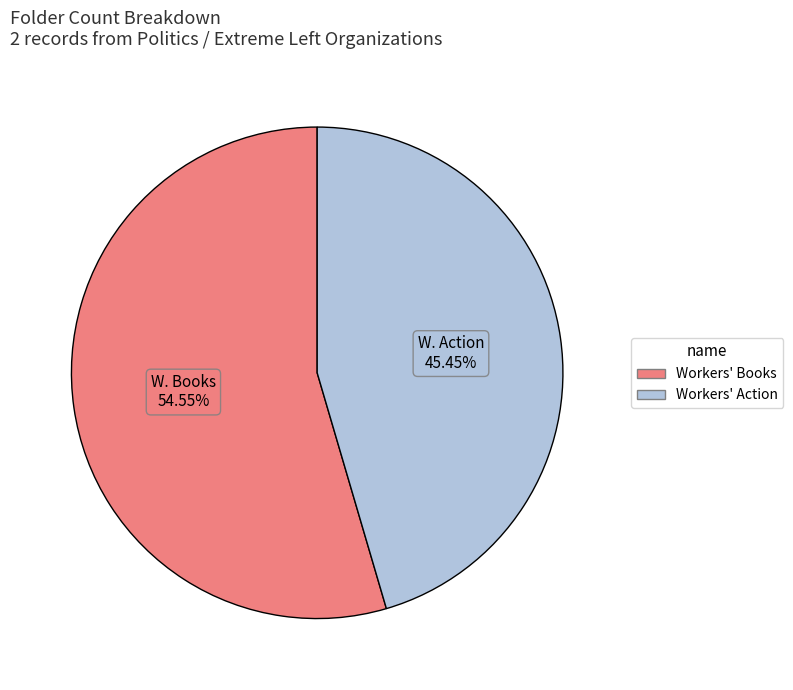

To the nearest percent, what is the combined percentage of Workers' Action and Workers' Books?

100%